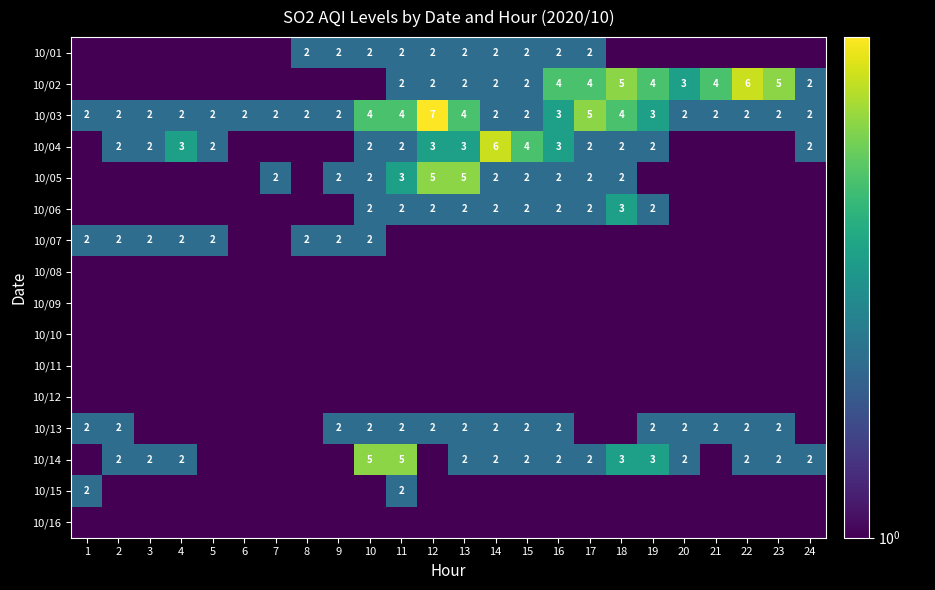

What is the sum of all 10/03 values?

66